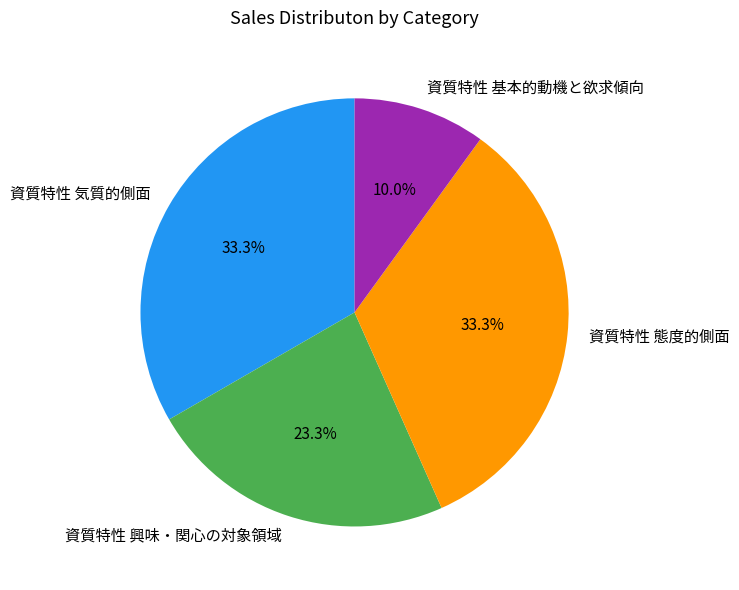

Is the sum of 資質特性 気質的側面 and 資質特性 基本的動機と欲求傾向 greater than half?

No